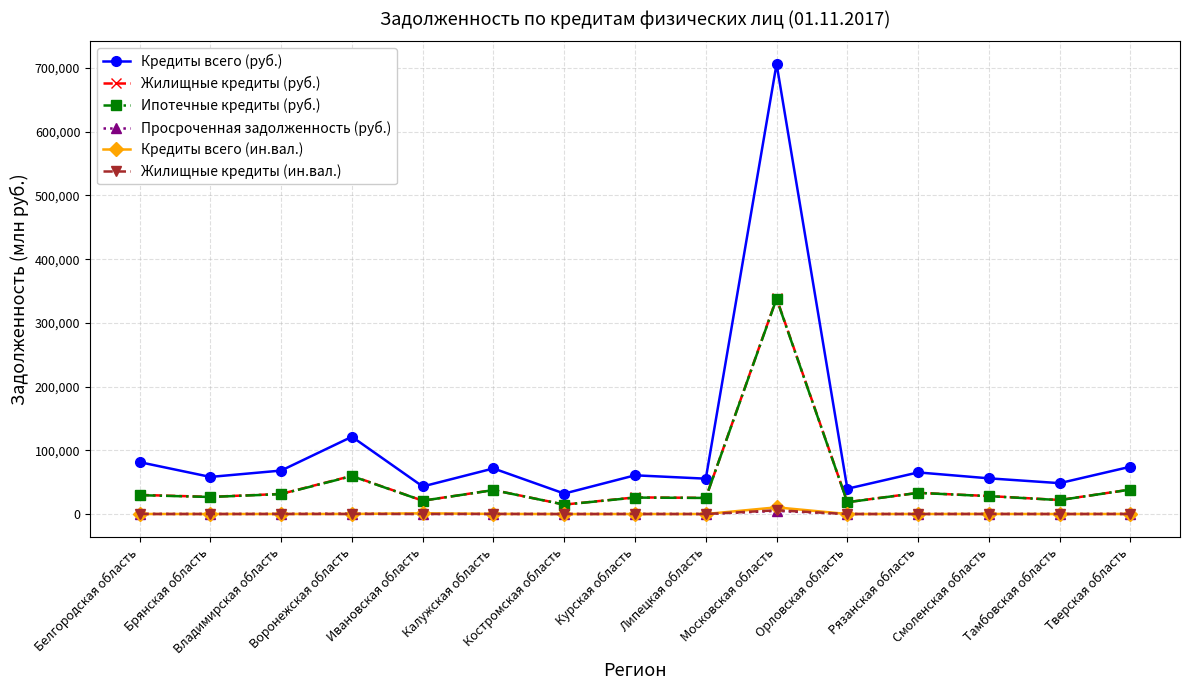

What is the value of the Жилищные кредиты (ин.вал.) point at the 9th from the left?

16